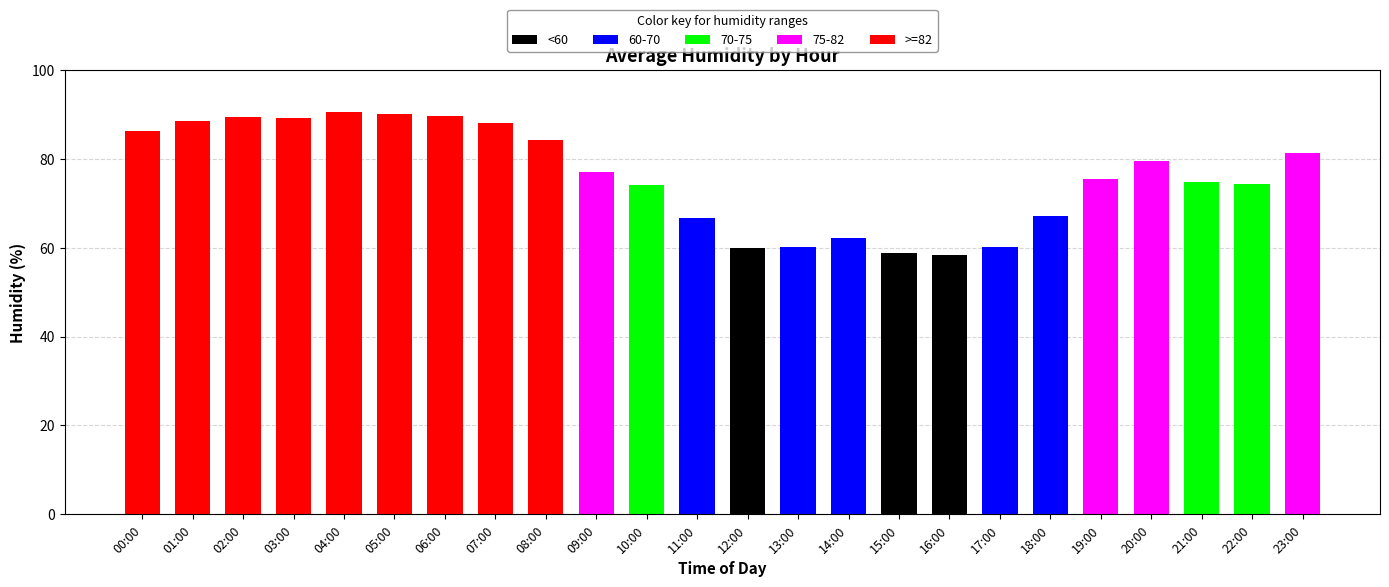

What is the difference between the maximum and minimum values?

32.1